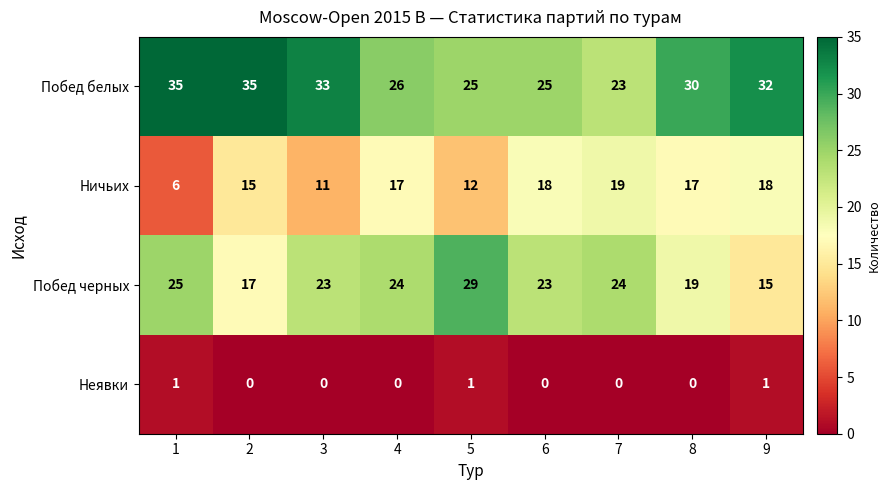

Which series has the largest total across all categories?

Побед белых